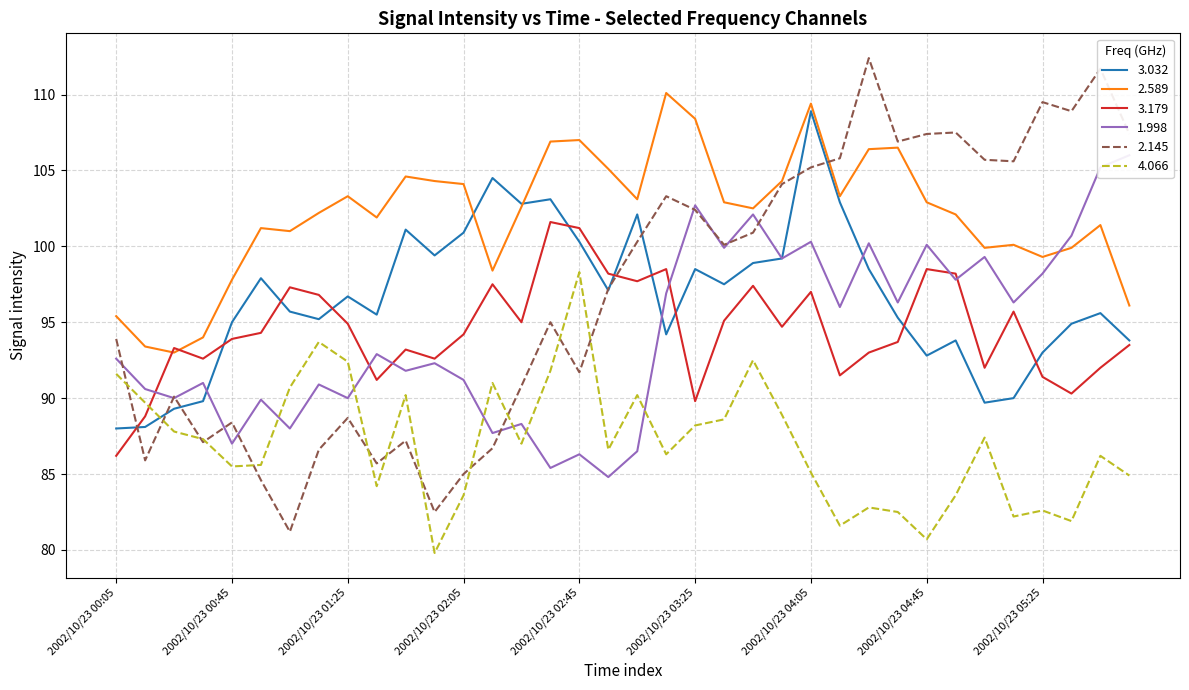

Which series has the largest total across all categories?

2.589